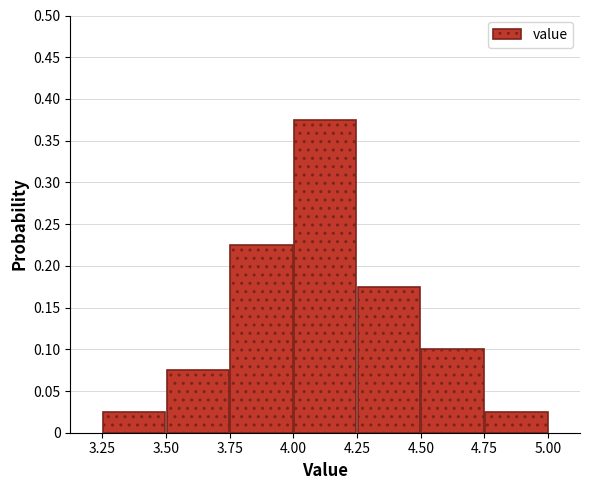

Reading left to right, list every bar in this chart as the range it spans on the x-axis followed by its height. The values are not printed on the chart, so give them approximately, as read against the axis.

3.25 to 3.50: 0.025
3.50 to 3.75: 0.075
3.75 to 4.00: 0.225
4.00 to 4.25: 0.375
4.25 to 4.50: 0.175
4.50 to 4.75: 0.100
4.75 to 5.00: 0.025